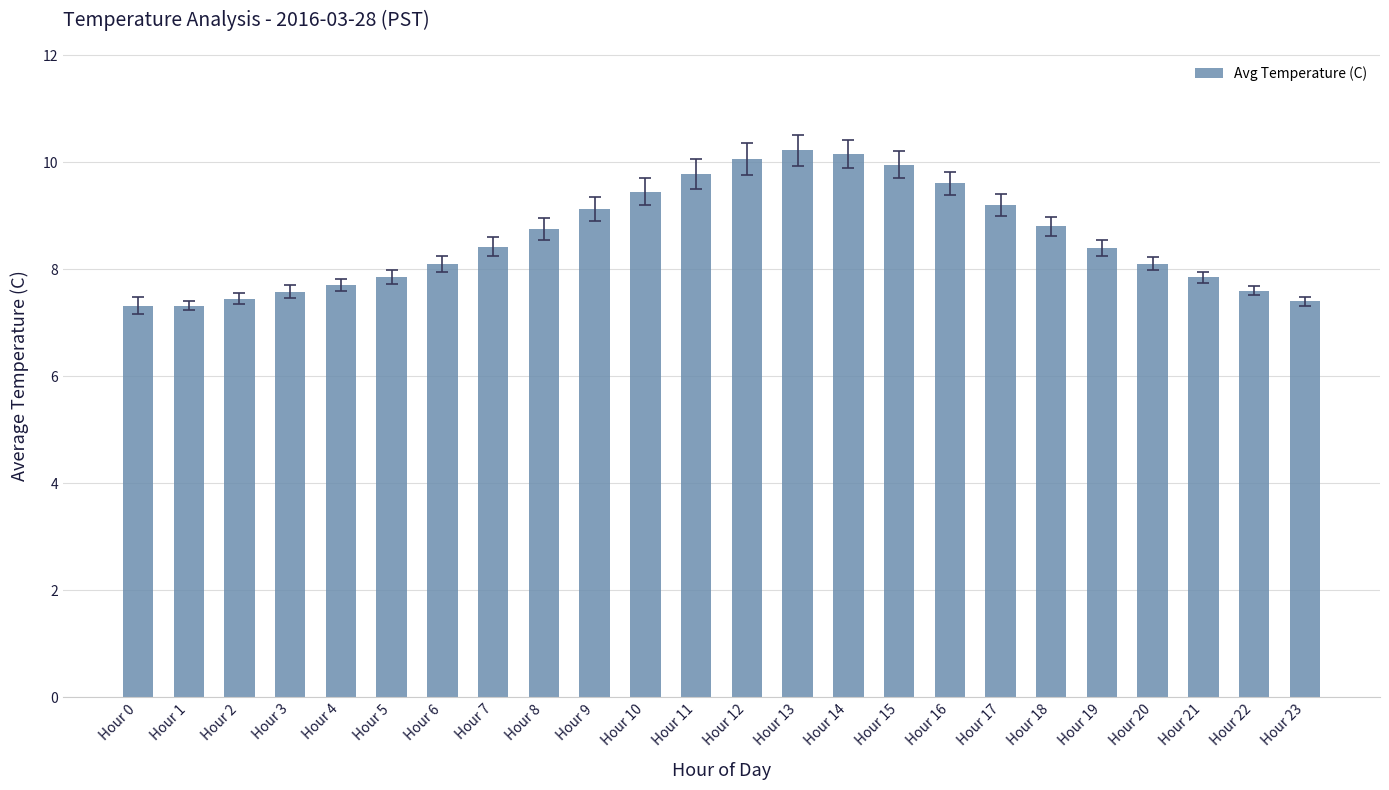

What is the maximum value shown in the chart?

10.2